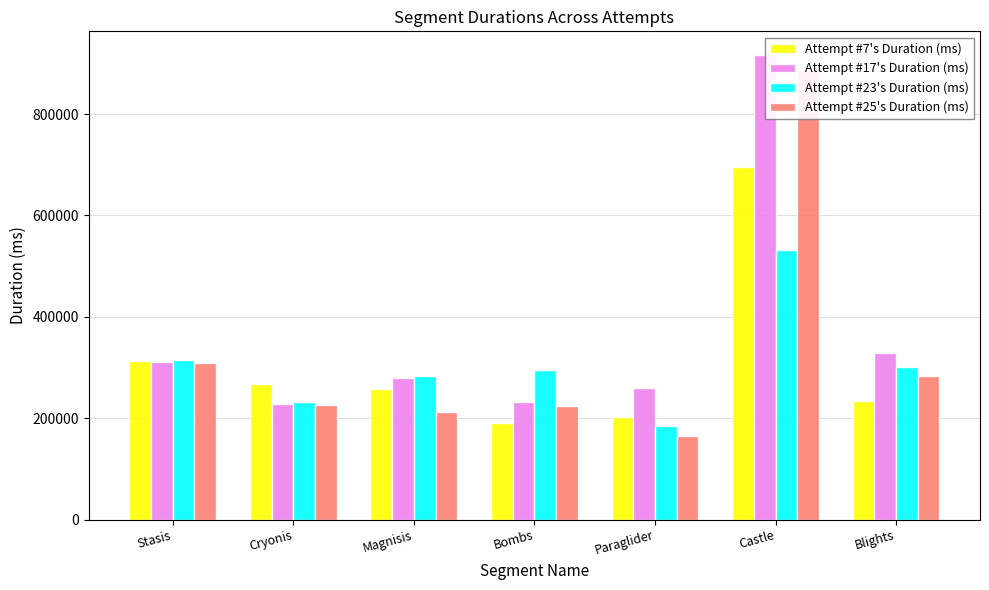

Reading left to right, extract all data points from this chart.

Attempt #7's Duration (ms): 312884	267947	257616	191059	202484	695014	234641
Attempt #17's Duration (ms): 311078	229029	279826	232287	260574	917511	327881
Attempt #23's Duration (ms): 314881	231962	284002	295681	184346	532868	301350
Attempt #25's Duration (ms): 308880	226093	211930	224338	163923	887494	283687